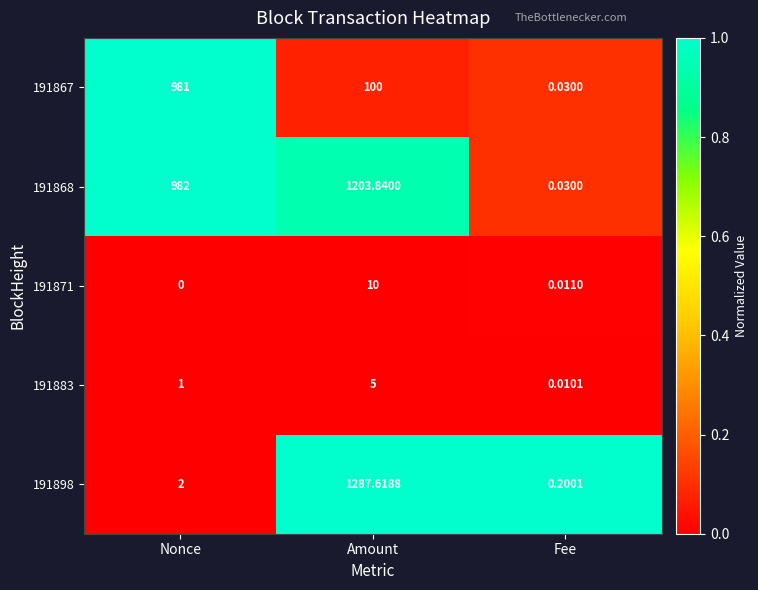

At which category is the sum across all series the highest?

Amount